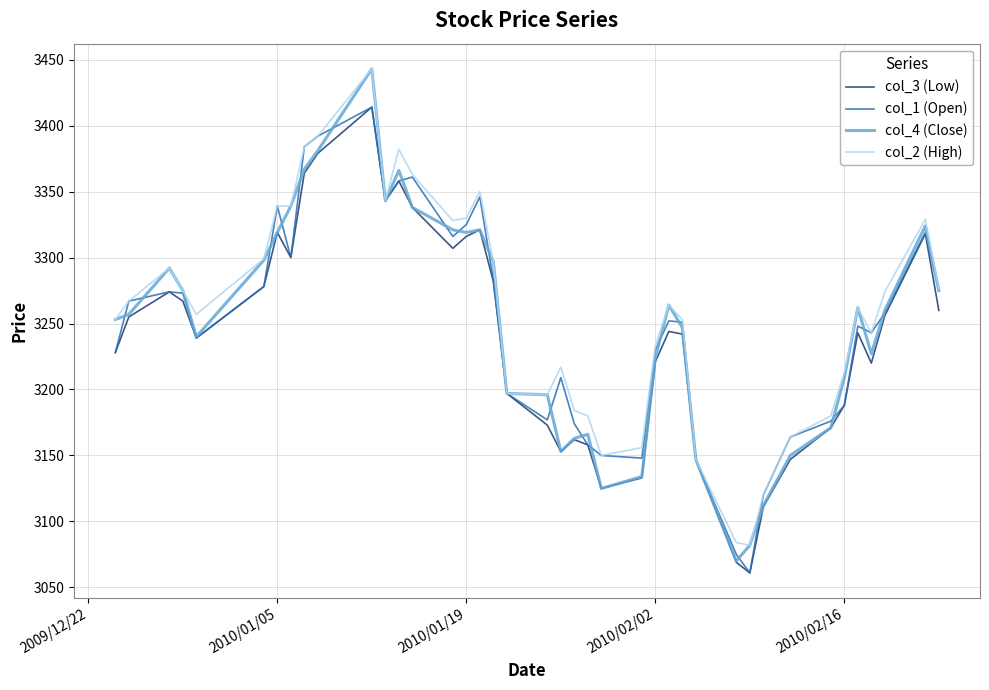

Which series has the largest total across all categories?

col_2 (High)